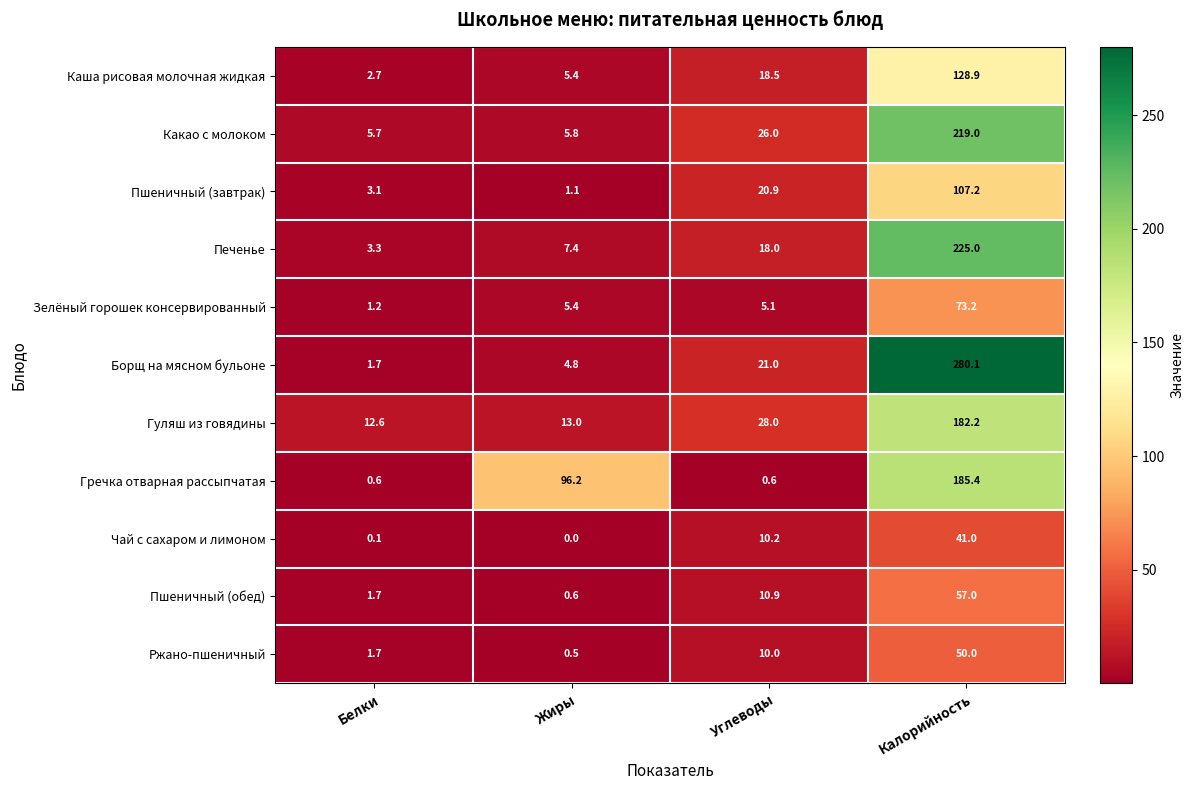

Is it true that Пшеничный (завтрак) equals 107.2 at Калорийность?

True